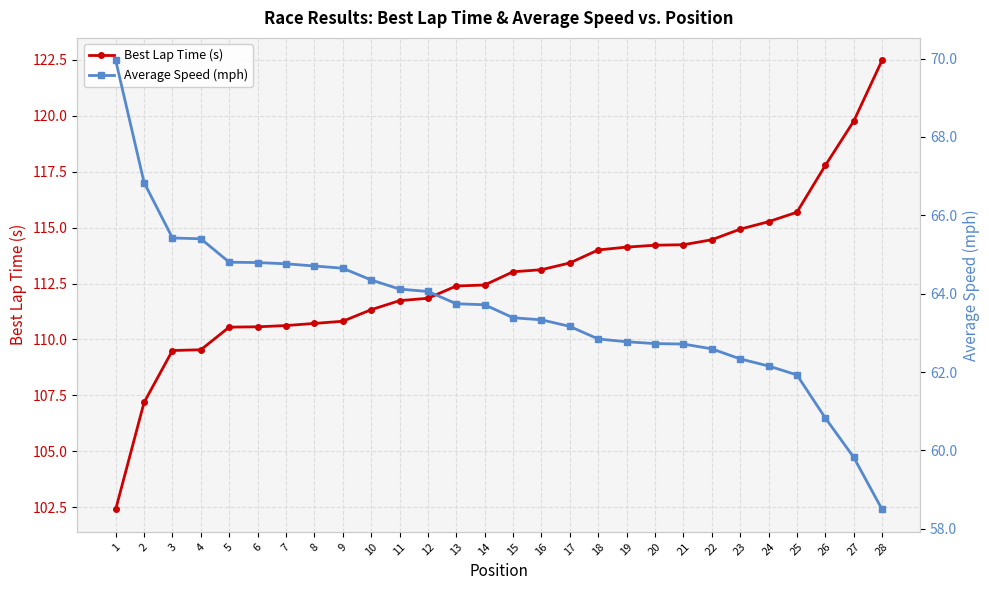

List the series in order of their peak value, lowest first.

Average Speed (mph), Best Lap Time (s)